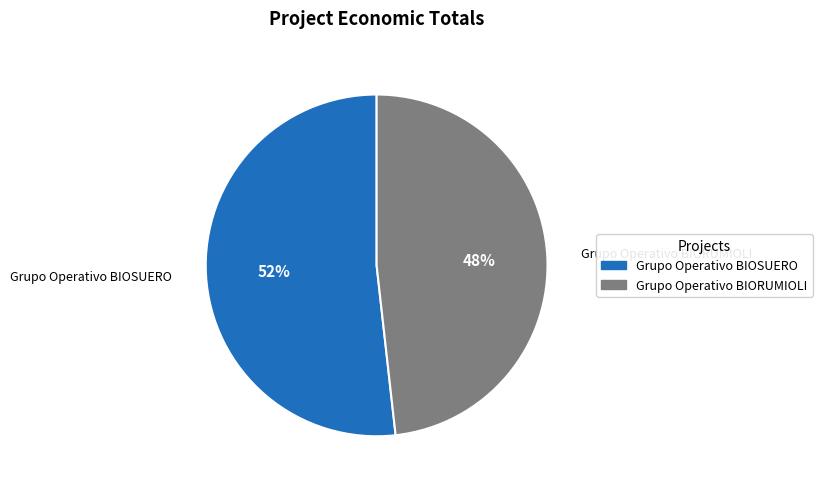

To the nearest percent, what is the difference between the largest and smallest slice percentages?

4%